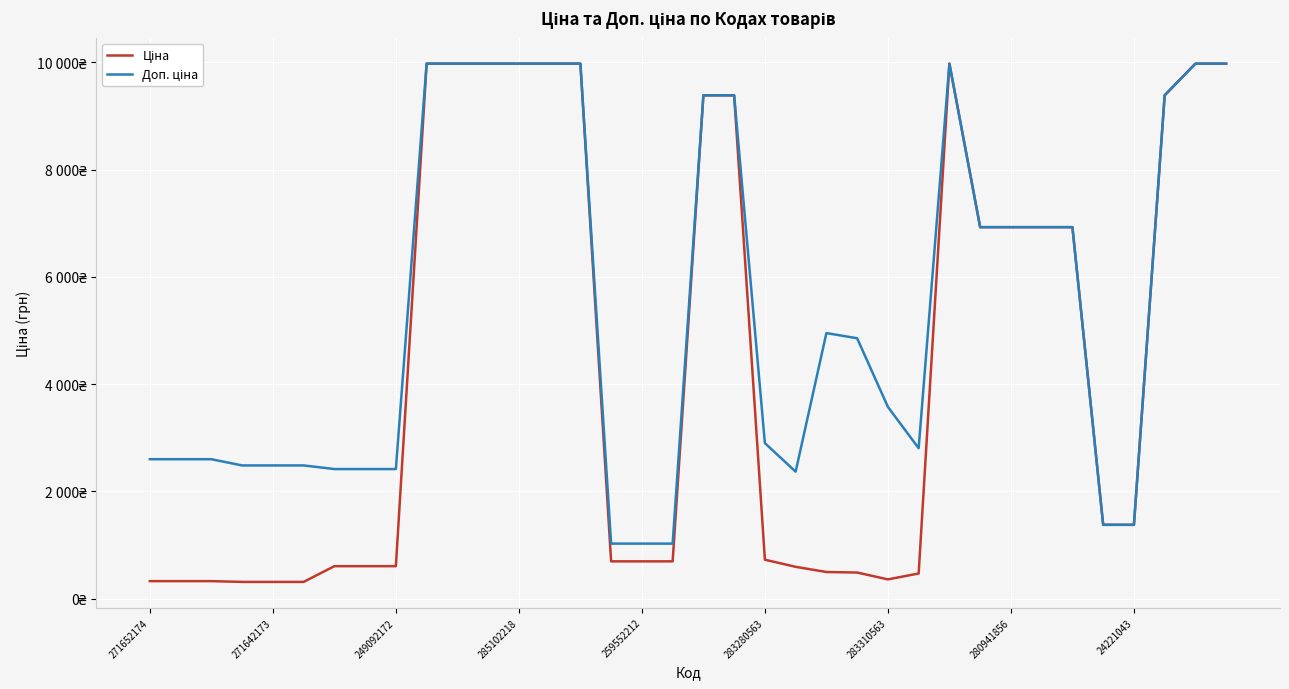

Is this an area chart (filled region under the line)?

No